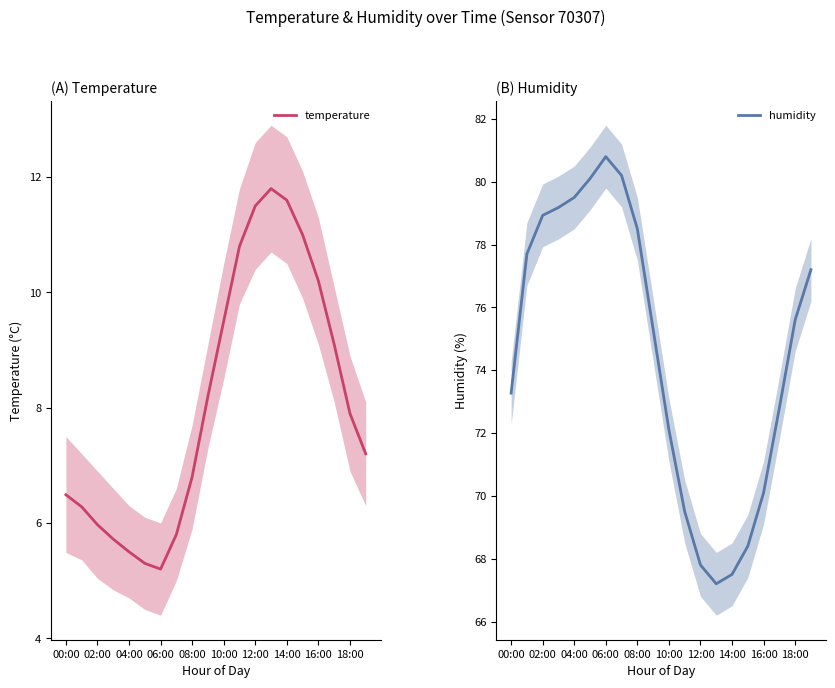

True or false: humidity has a value of 22.9 at 02:00.

False